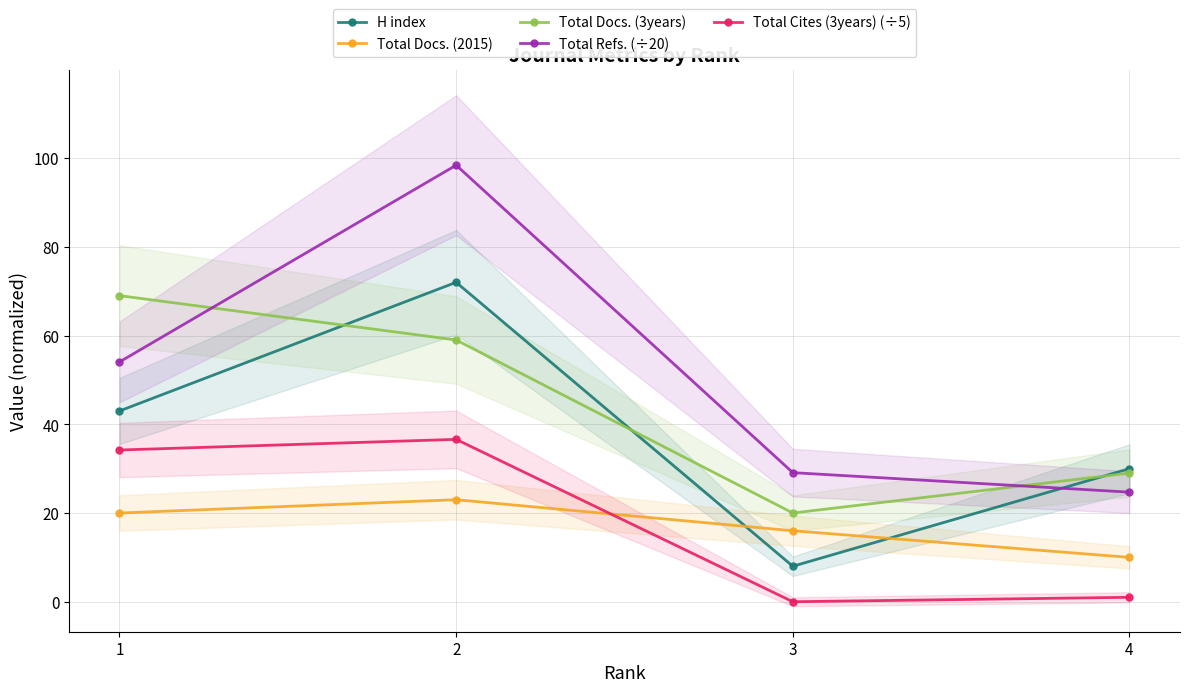

What is the value of the Total Docs. (2015) point at the 4th from the left?

10.0